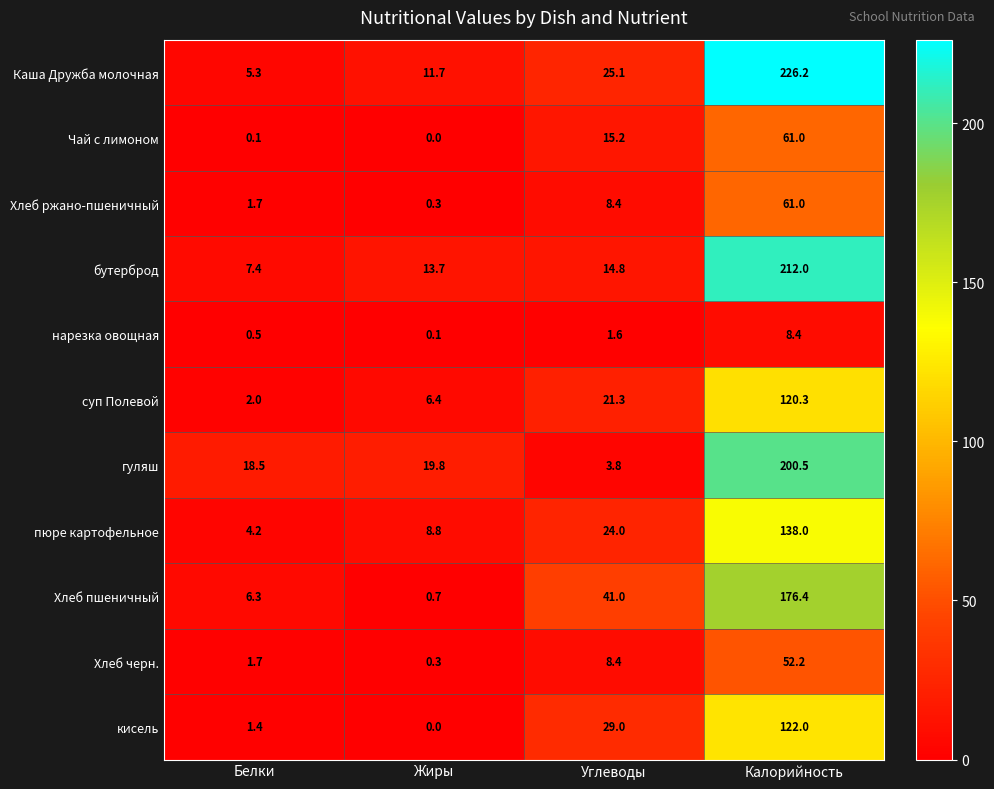

True or false: Хлеб ржано-пшеничный has a value of 0.3 at Жиры.

True